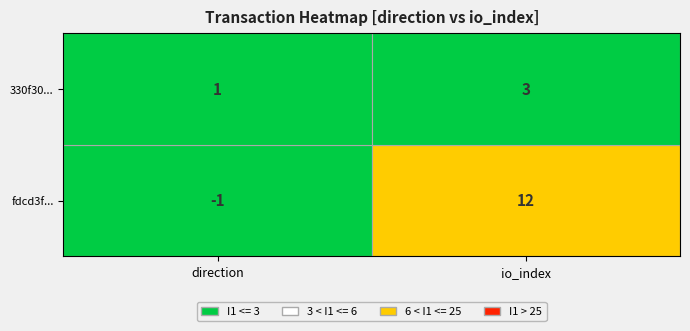

What is the sum of the fdcd3f868b1279aa2591eeec3dfb10a20eb29aa values at direction and io_index?

11